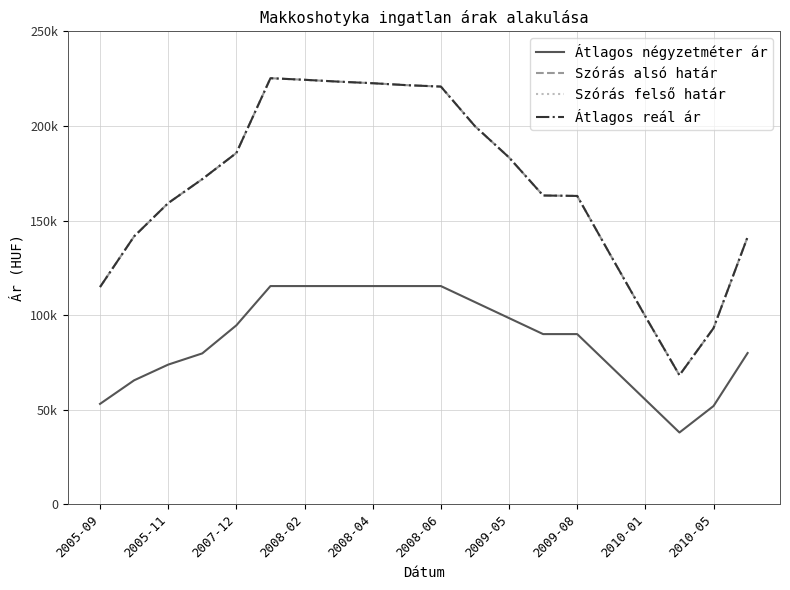

What is the value of the Átlagos reál ár point at the 4th from the left?

171898